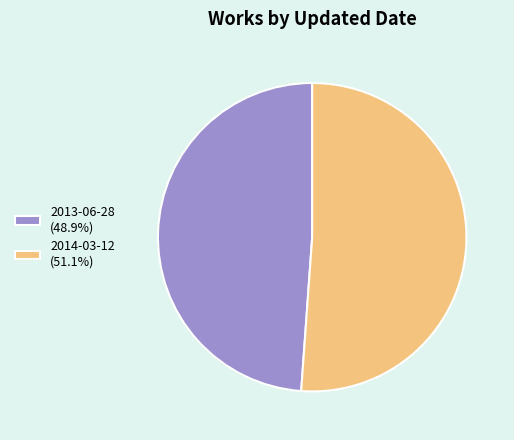

How many slices are in this pie chart?

2